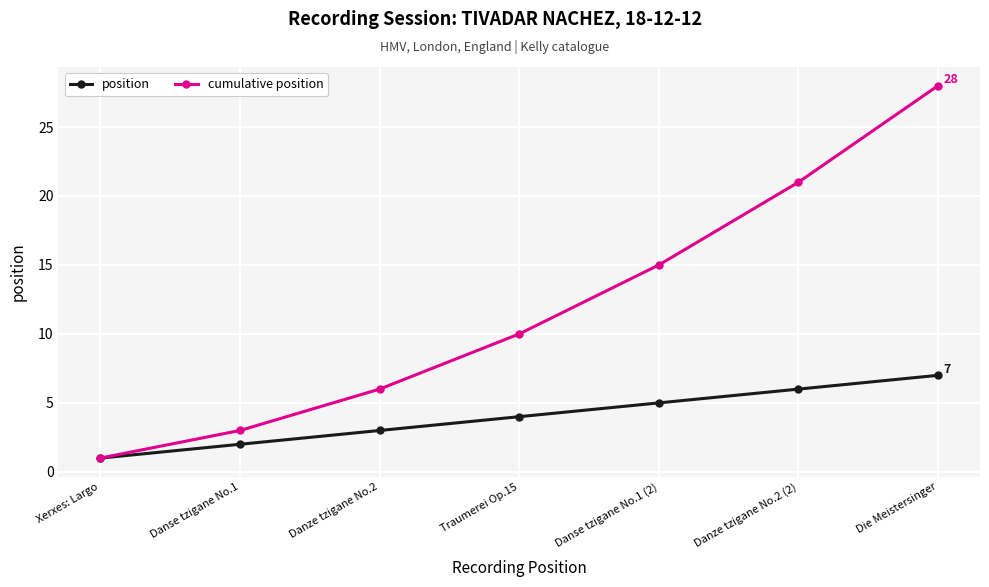

The cumulative position series shows 18 at Traumerei Op.15. True or false?

False